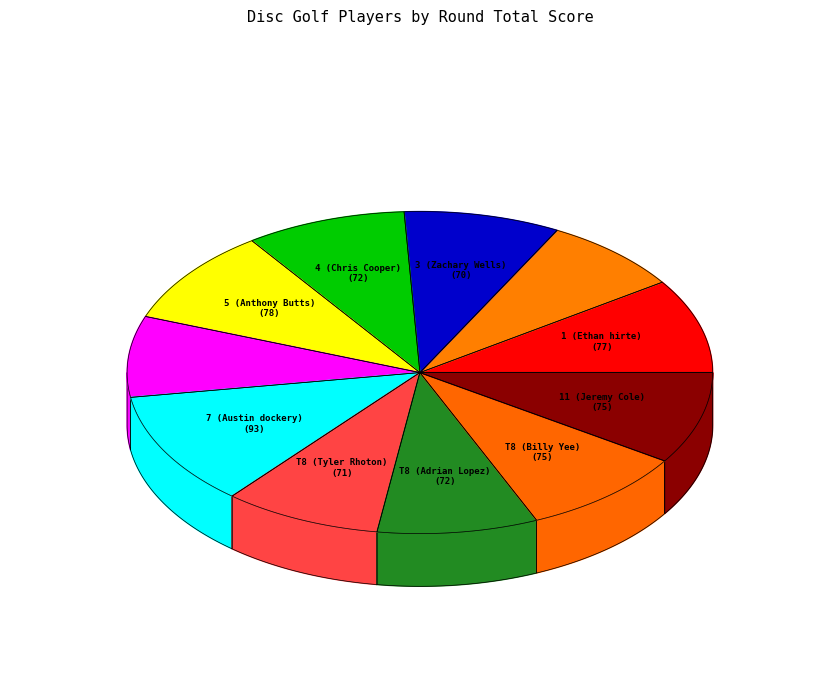

To the nearest percent, what portion does 4 (Chris Cooper) represent?

9%